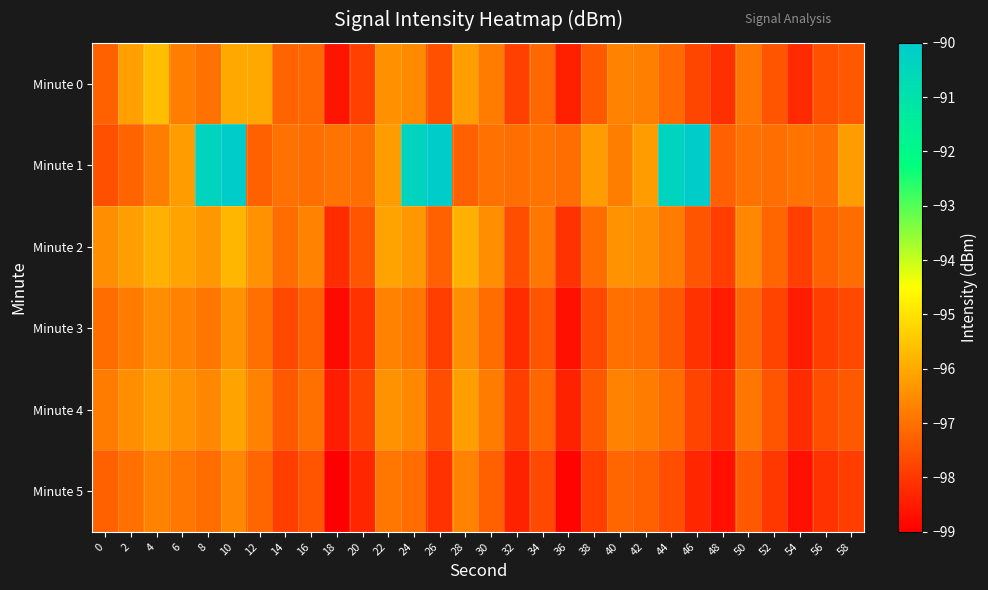

Between 0 and 26, which series saw the biggest shift?

Minute 1